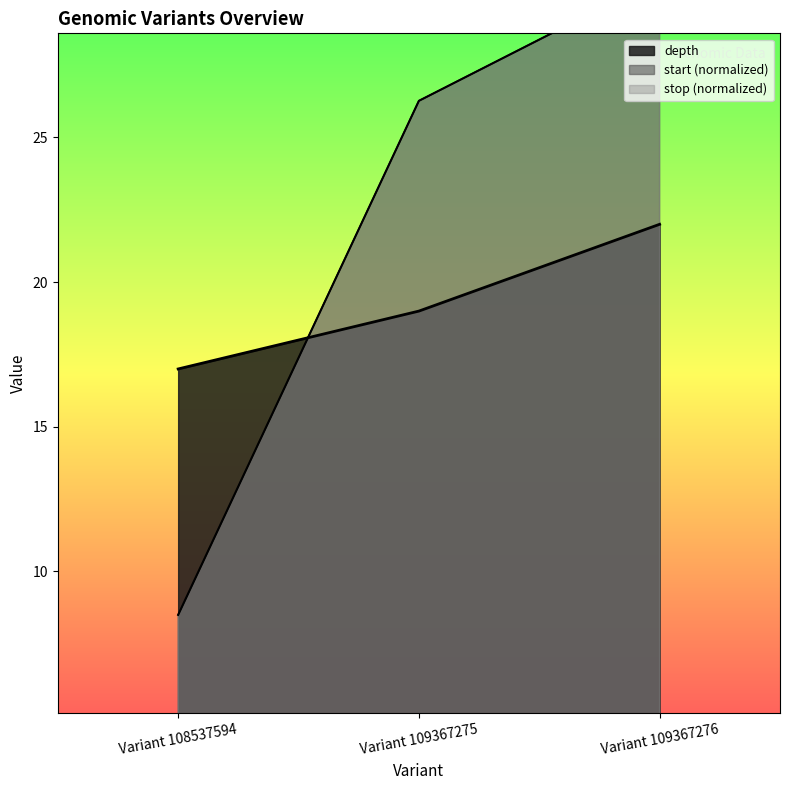

How many lines are shown in the chart?

3